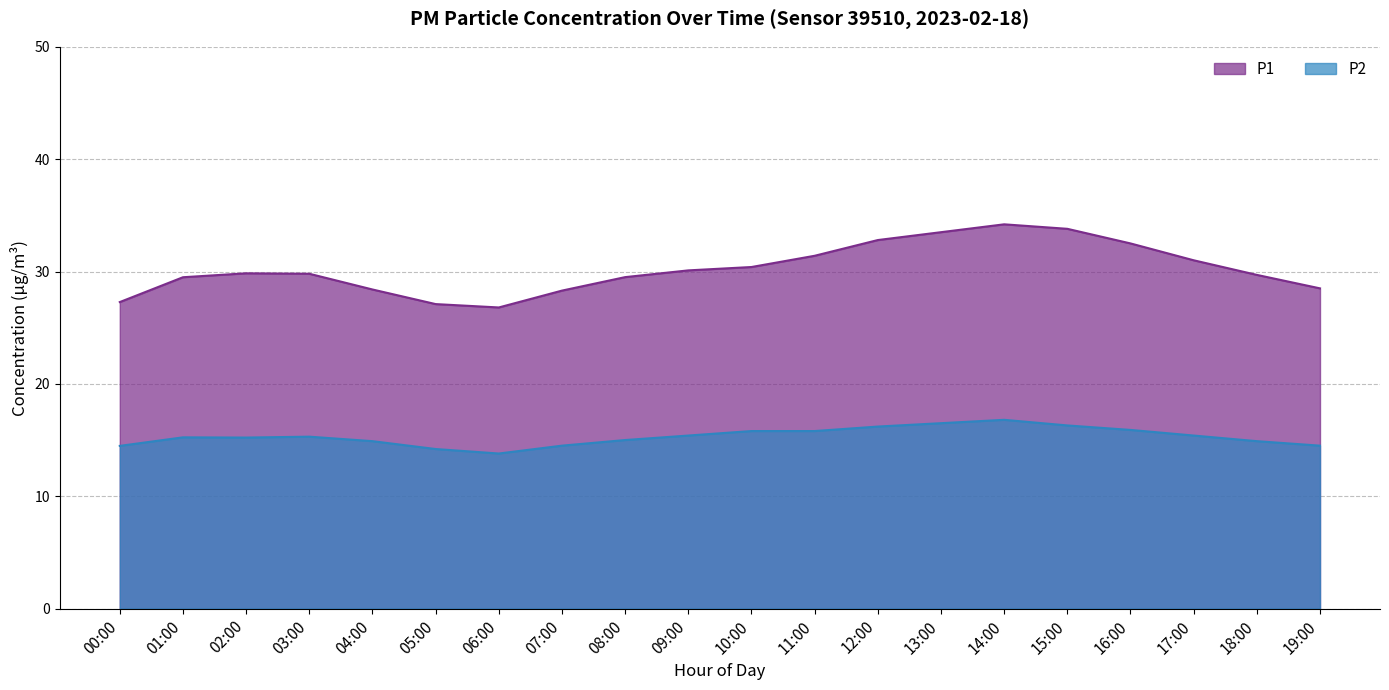

True or false: P1 and P2 cross at least once.

False